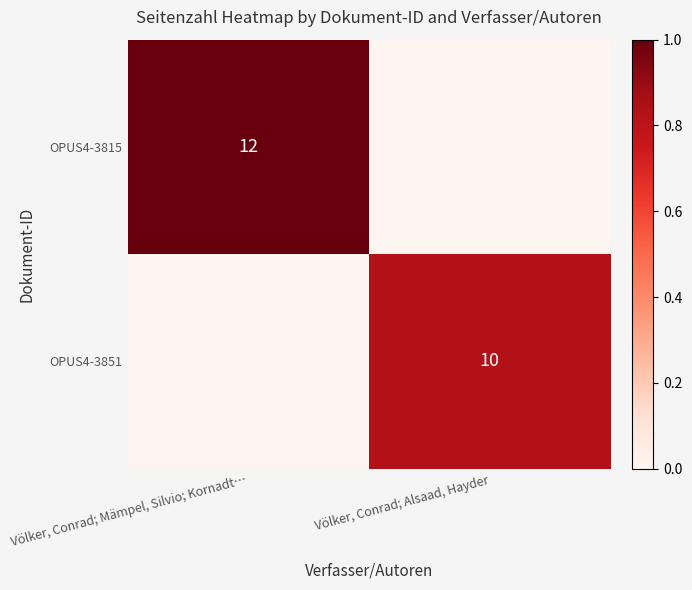

True or false: OPUS4-3815 has a value of 19 at Völker, Conrad; Mämpel, Silvio; Kornadt….

False